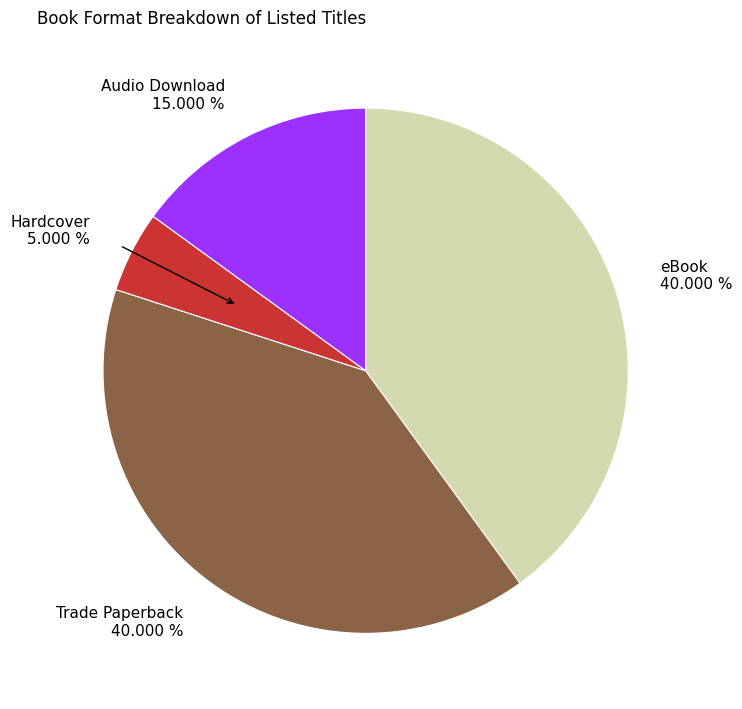

Between Audio Download 15.000 % and Hardcover 5.000 %, which is larger?

Audio Download 15.000 %